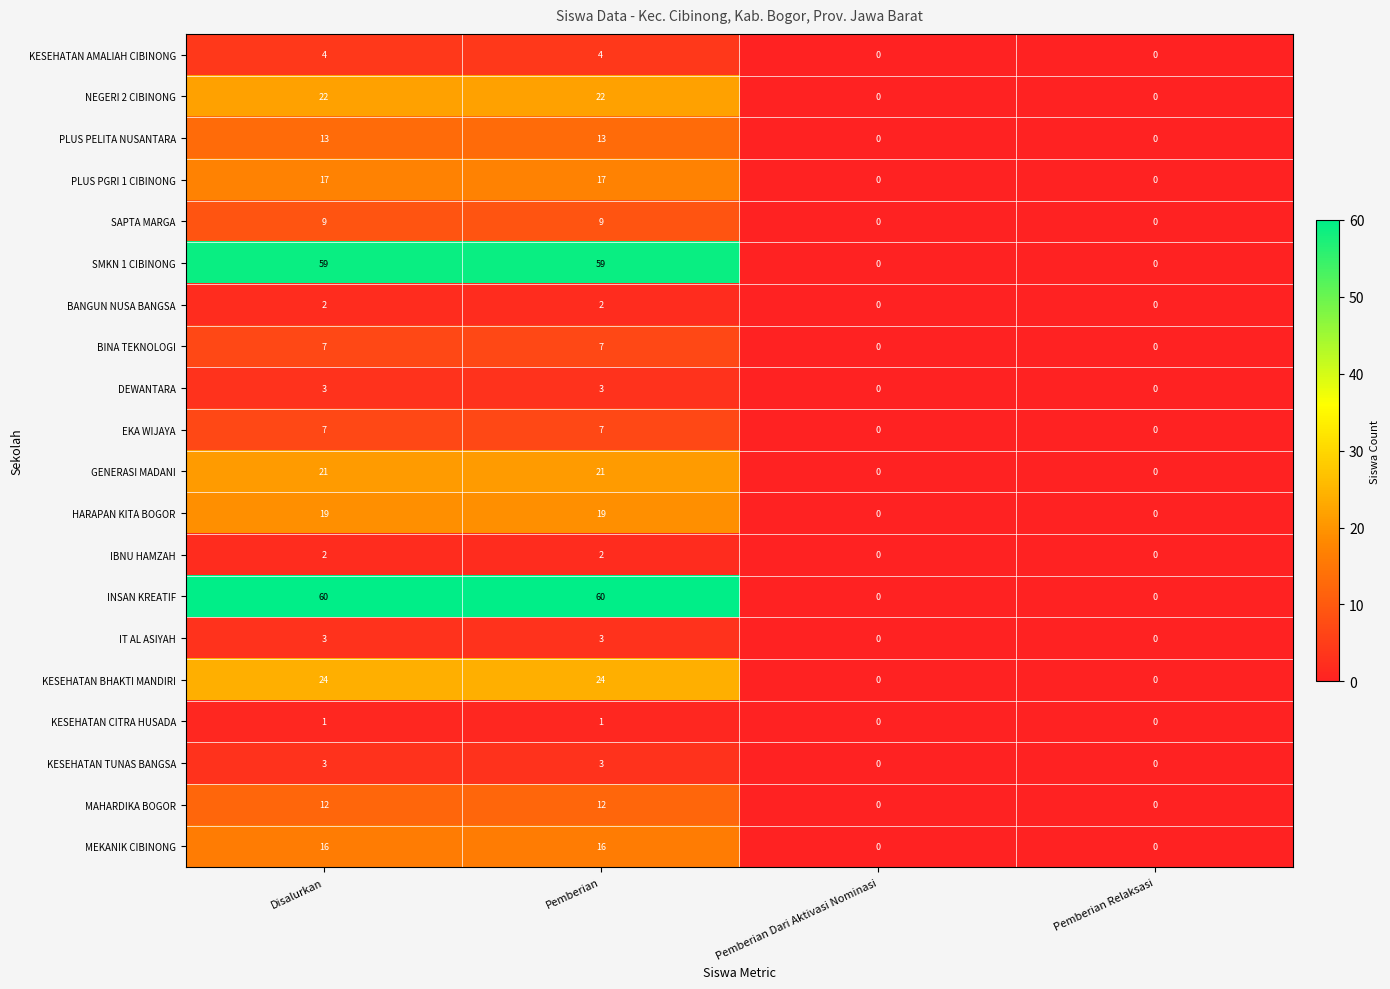

How many series are shown in this chart?

20